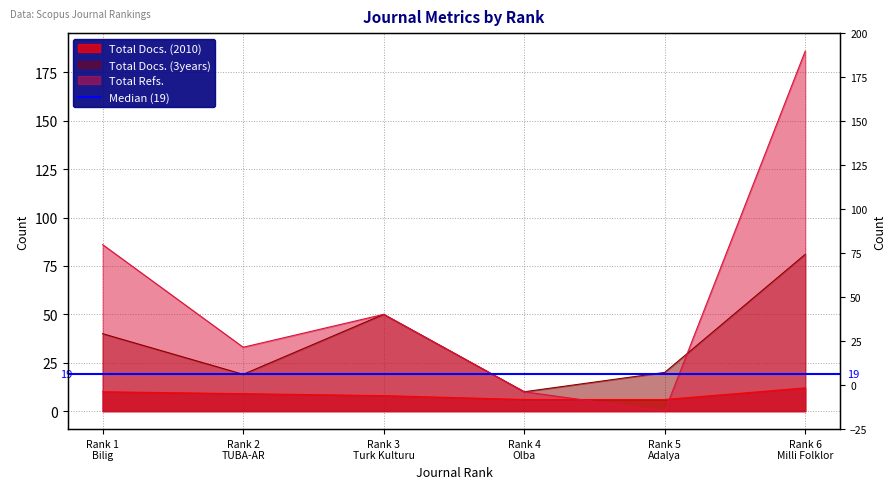

At which label does Total Docs. (3years) first exceed 40?

Rank 3
Turk Kulturu